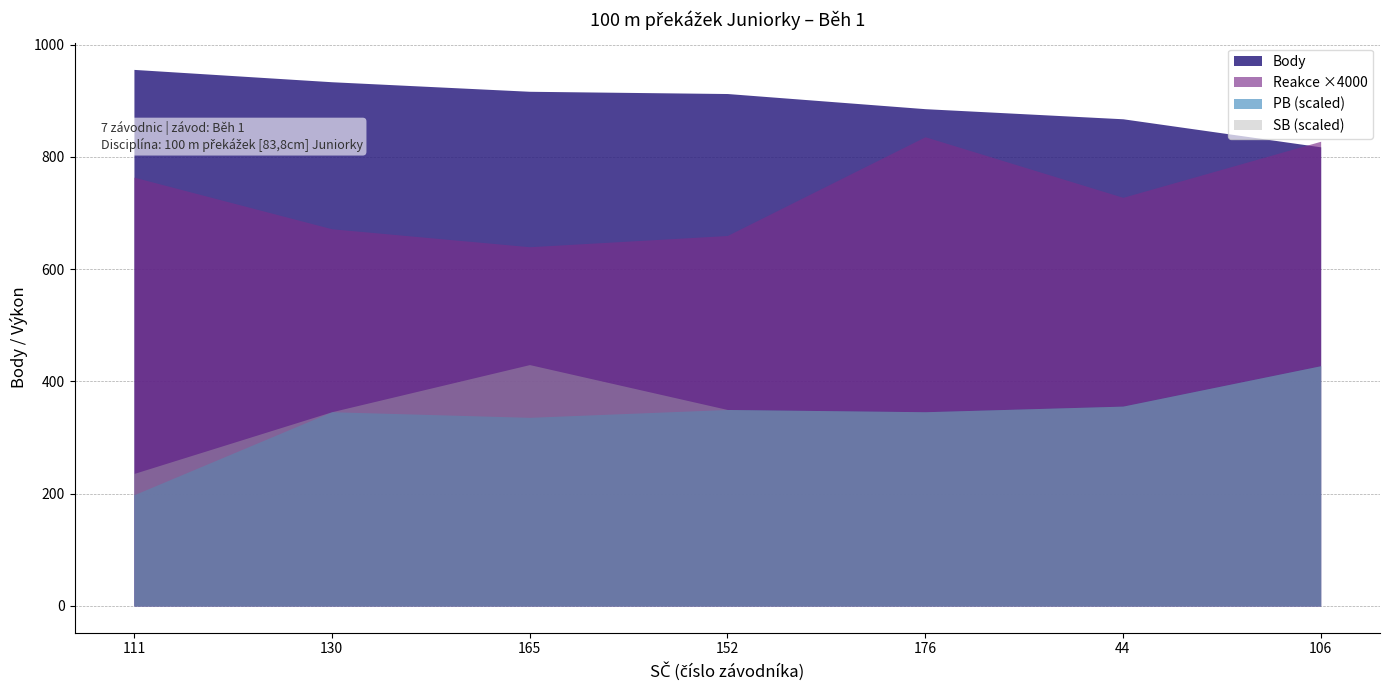

Is it true that Body equals 444.4 at 176?

False